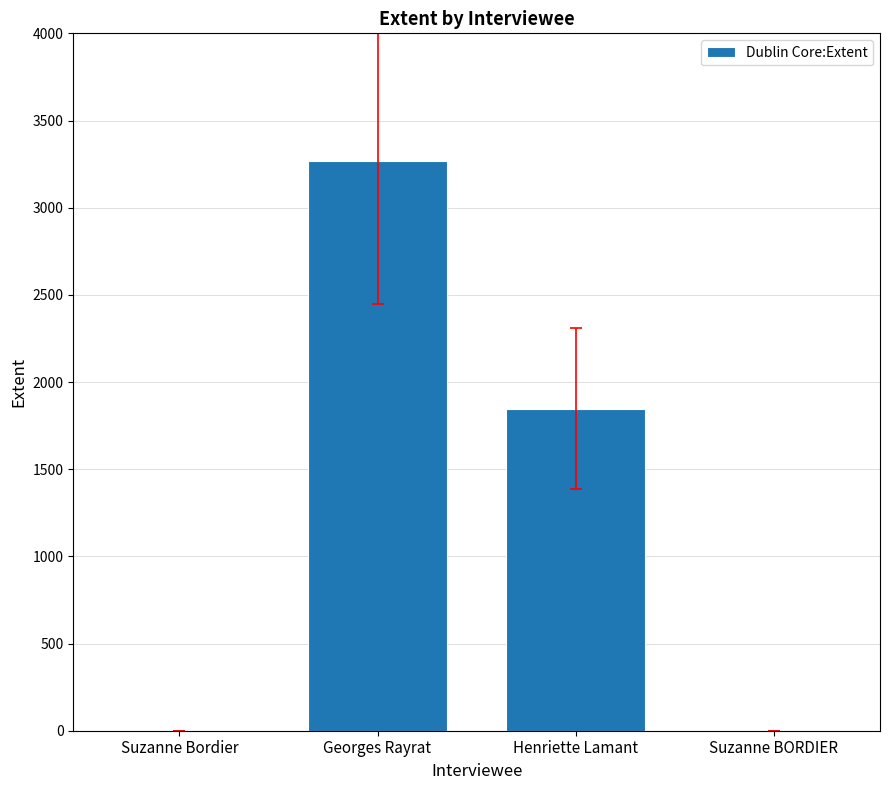

How many categories are shown in the chart?

4